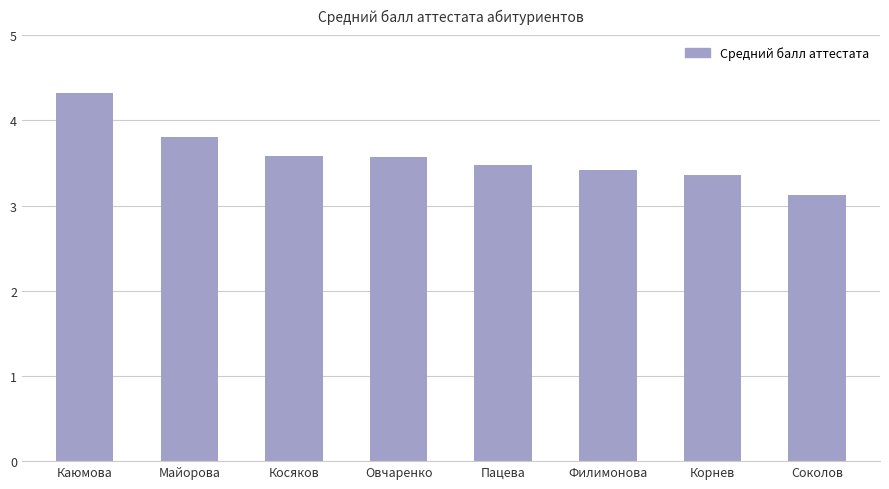

What is the label of the 5th bar from the right?

Овчаренко